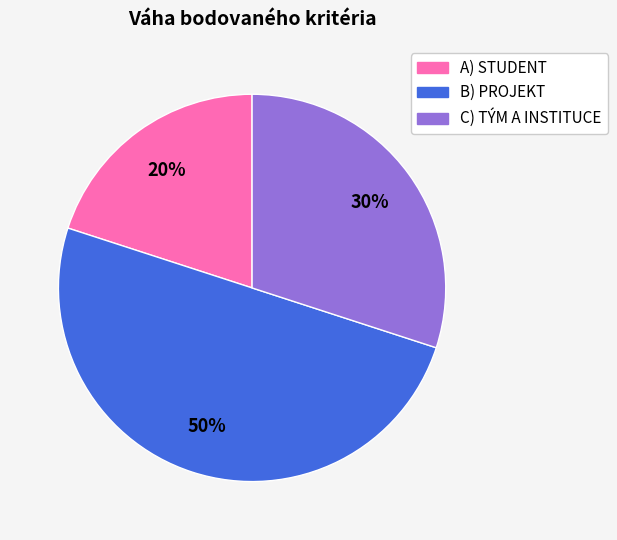

Count the number of slices in the pie.

3